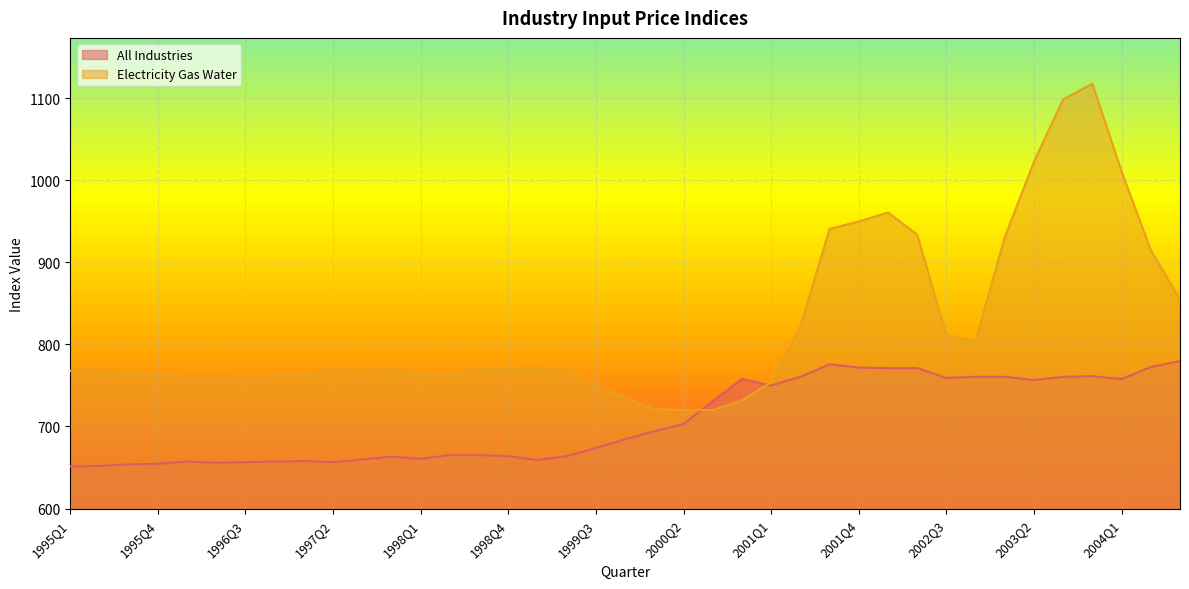

True or false: All Industries has a value of 761.3 at 2003Q4.

True